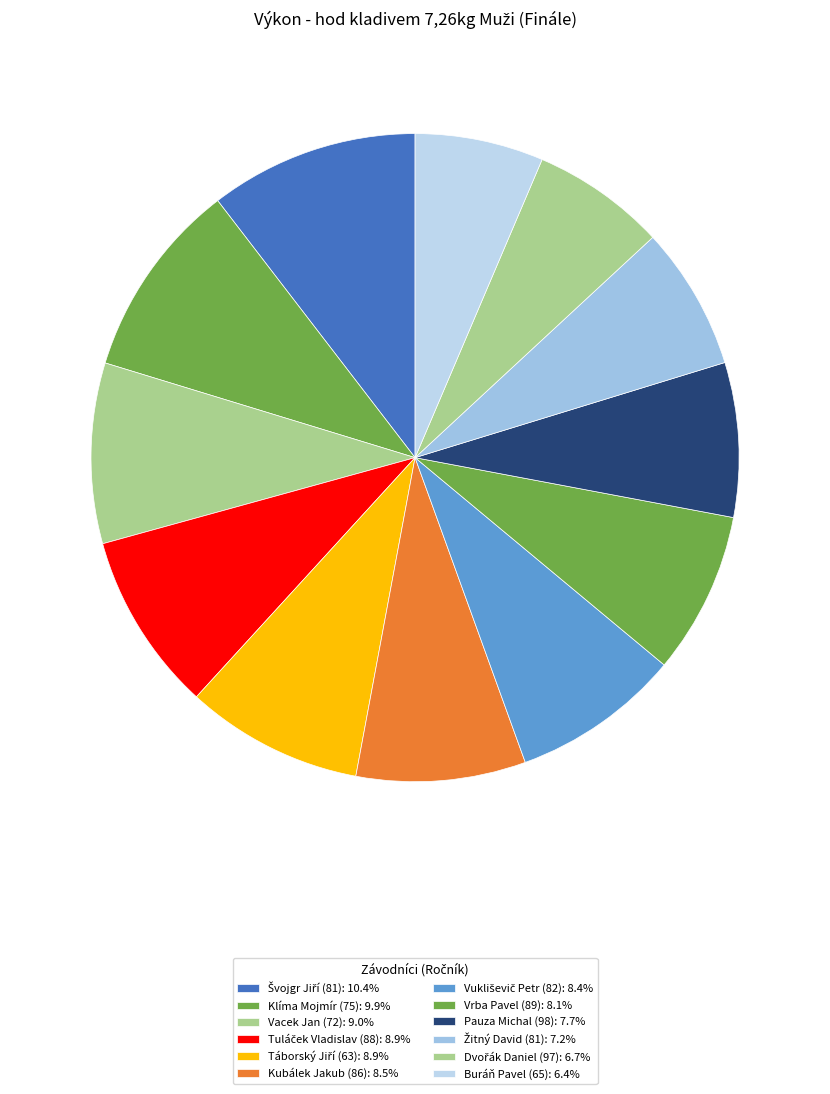

The Kubálek Jakub (86) slice represents 23% of the pie. True or false?

False